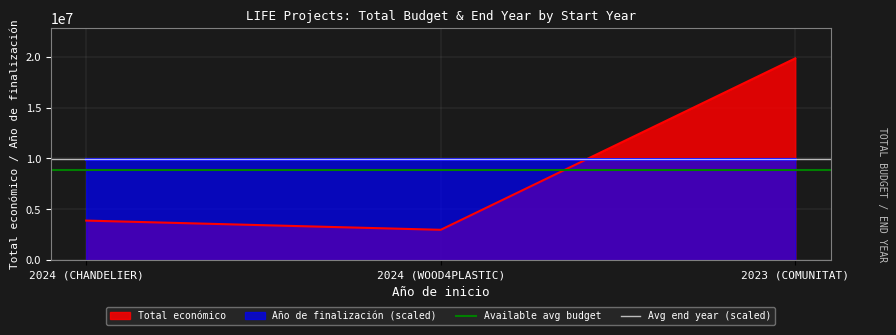

What is the maximum value for Total económico?

19829878.0